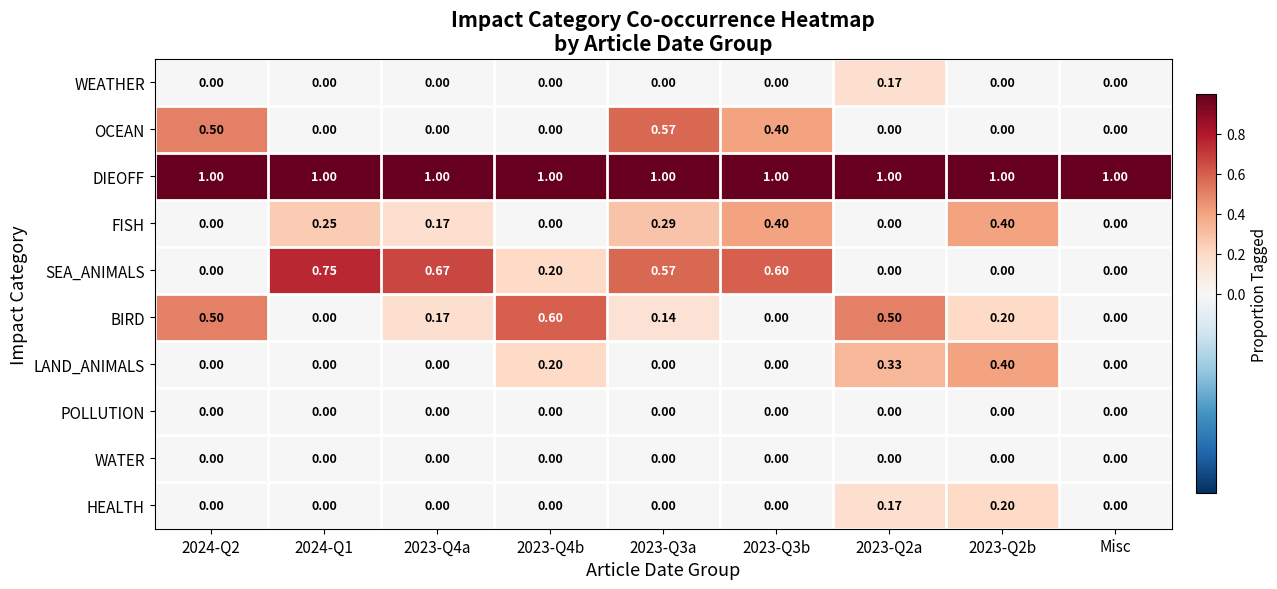

Is the value of BIRD at Misc greater than the value of DIEOFF at 2023-Q2b?

No